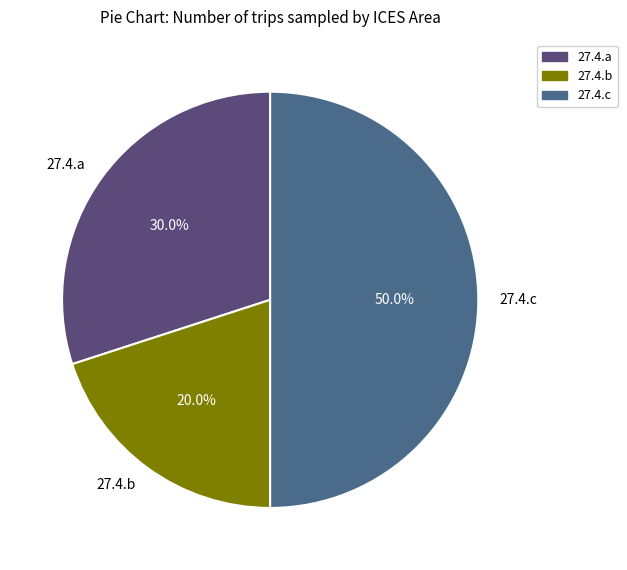

To the nearest percent, what is the difference between the largest and smallest slice percentages?

30%